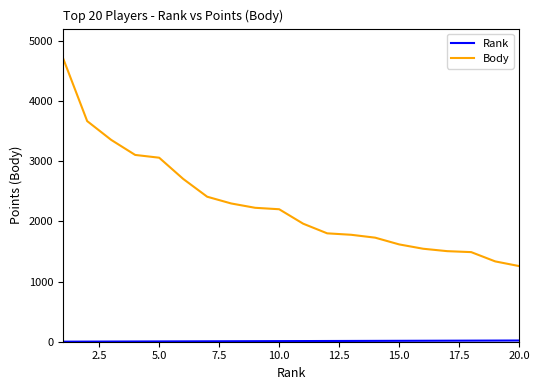

What is the difference between the maximum and minimum values in the Body series?

3448